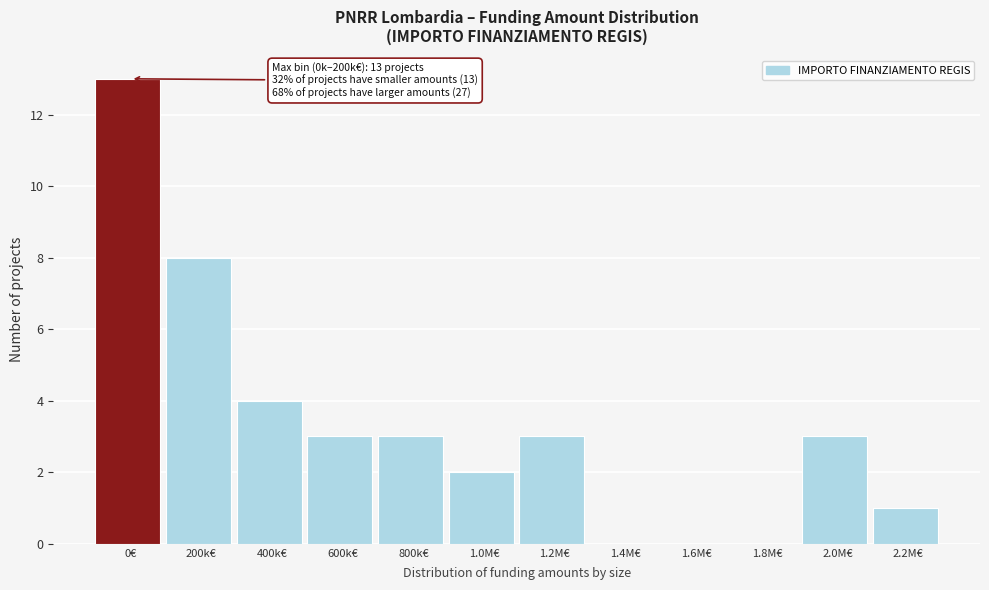

Reading right to left, transcribe all the data shown in this chart.

2.2M€=1	2.0M€=3	1.8M€=0	1.6M€=0	1.4M€=0	1.2M€=3	1.0M€=2	800k€=3	600k€=3	400k€=4	200k€=8	0€=13